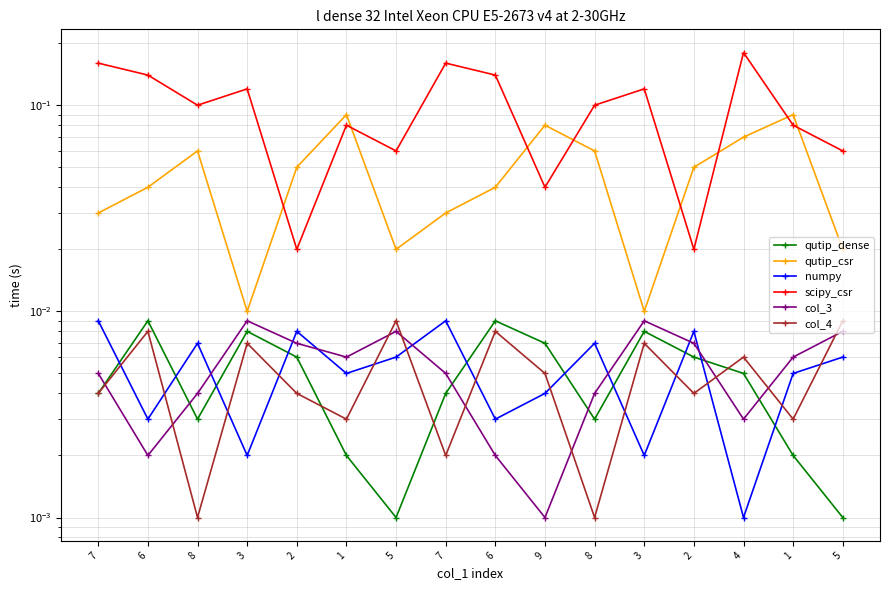

True or false: col_3 and scipy_csr intersect in this chart.

False